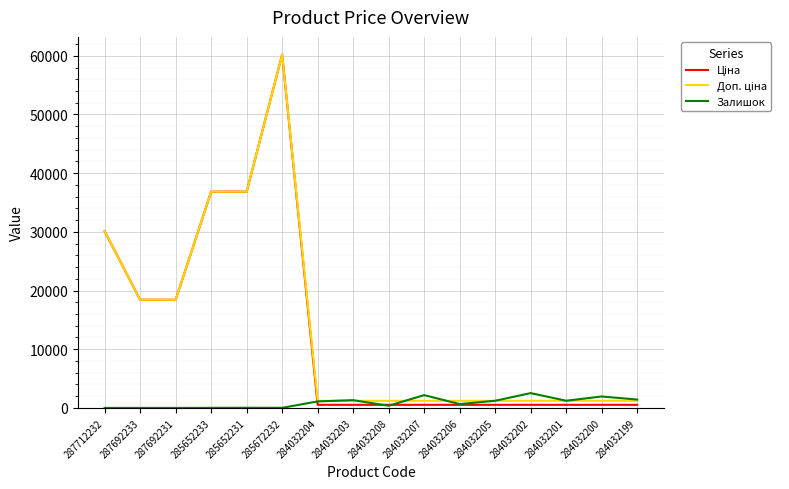

The Залишок series shows 23.0 at 285652231. True or false?

True